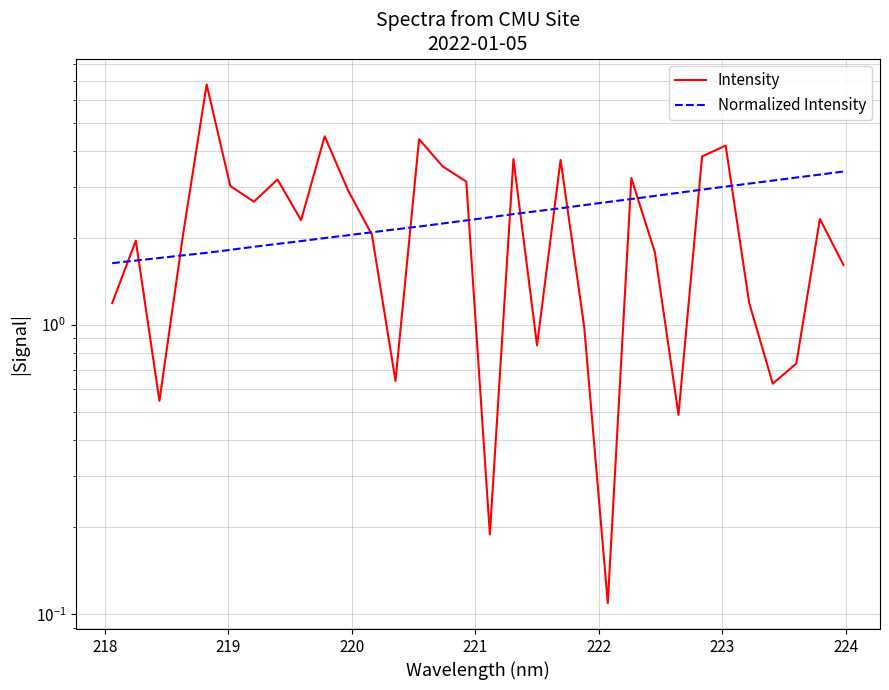

List the series in order of their overall mean, lowest first.

Intensity, Normalized Intensity